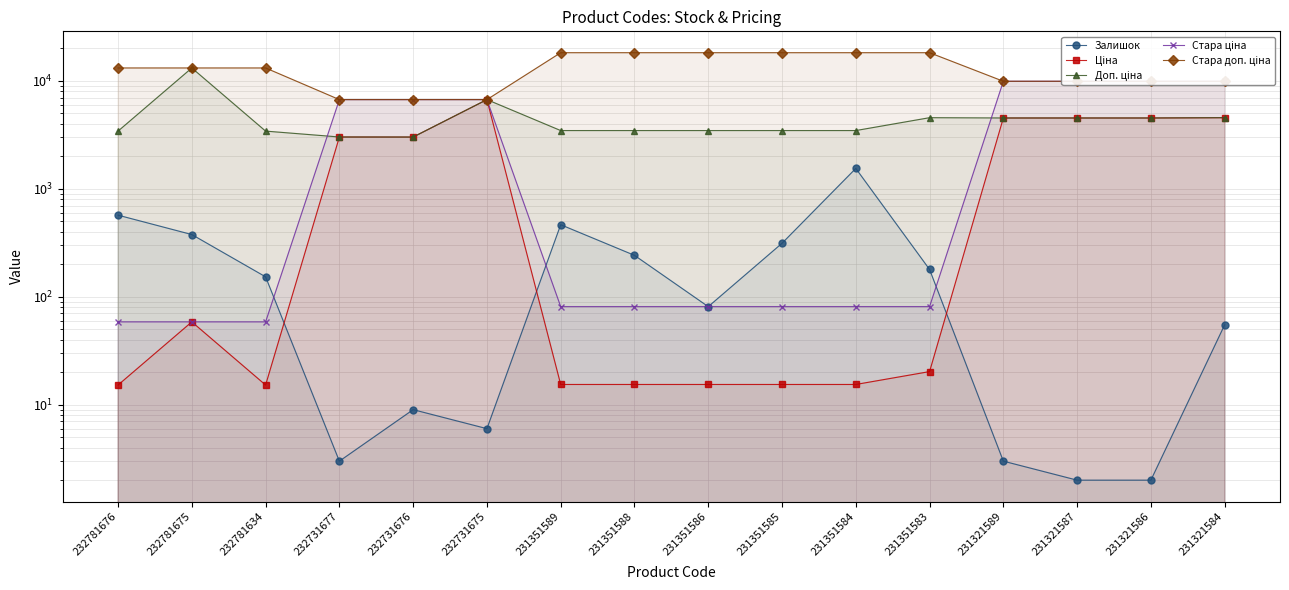

At which category does the chart reach its peak across all series?

231351589